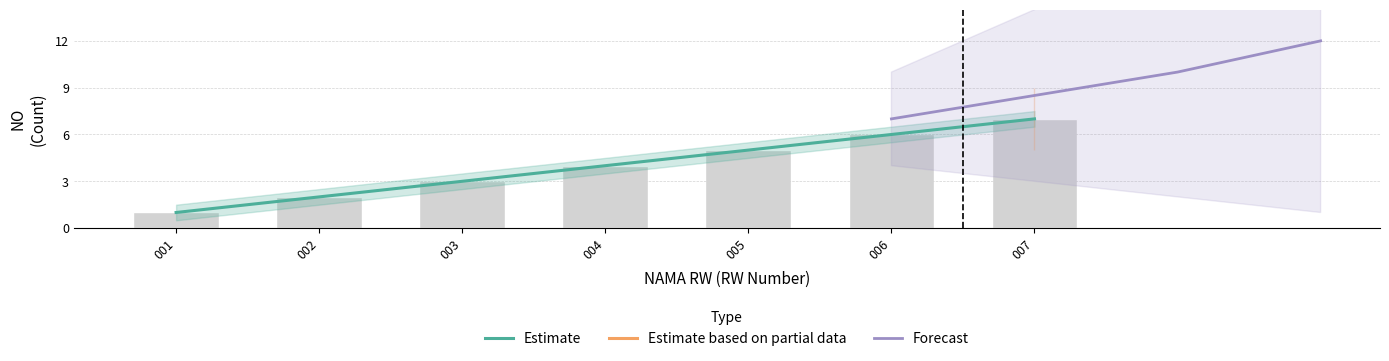

How many values are below 4?

3